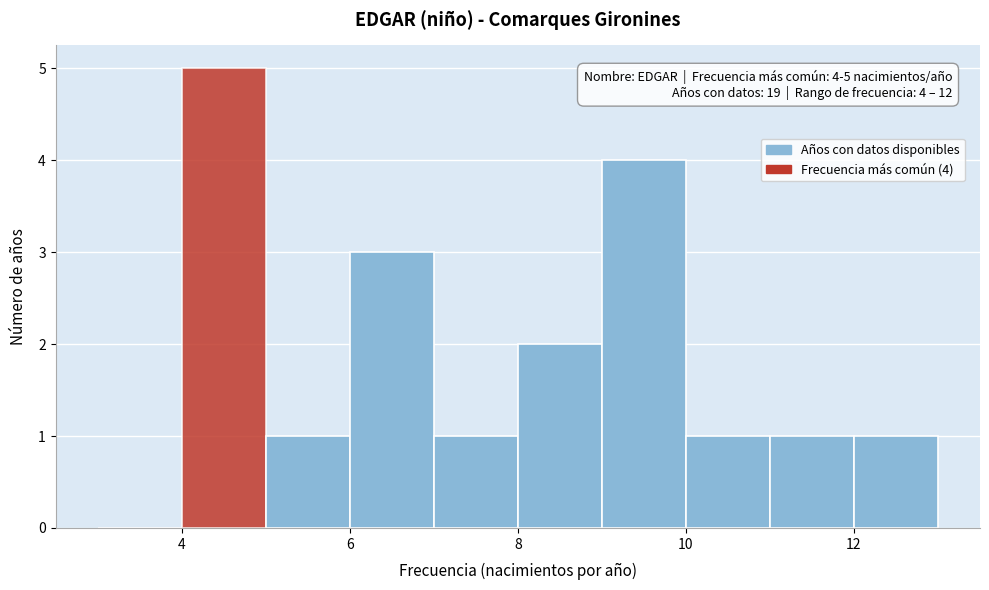

Over which range of the x-axis is the bar tallest?

4 to 5